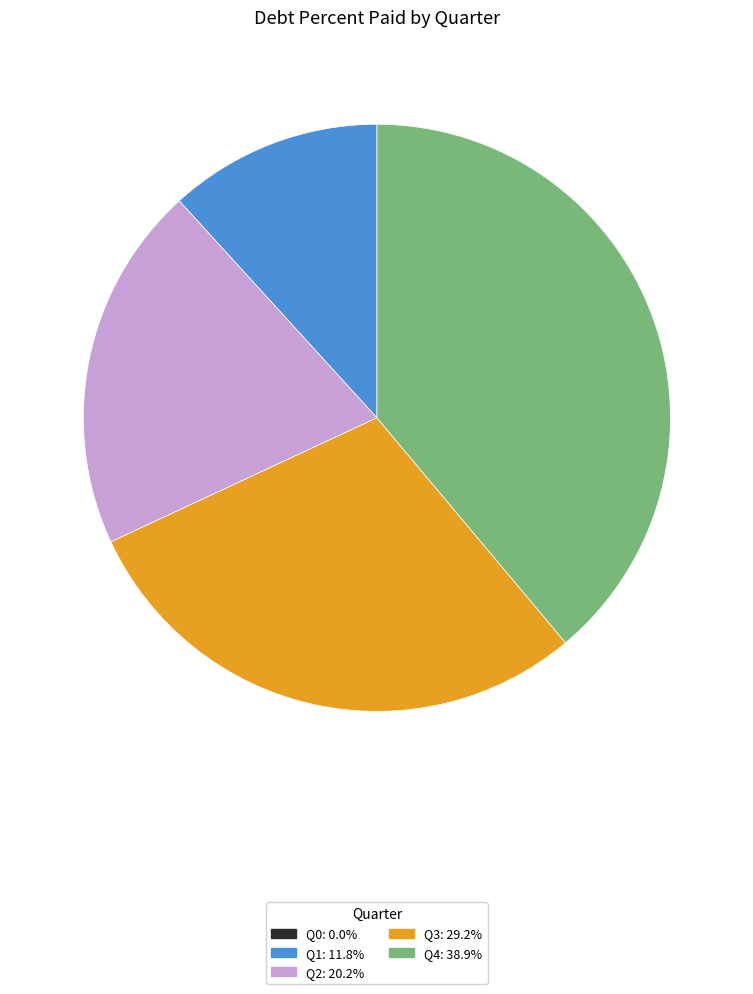

Is Q1 the majority of the pie?

No